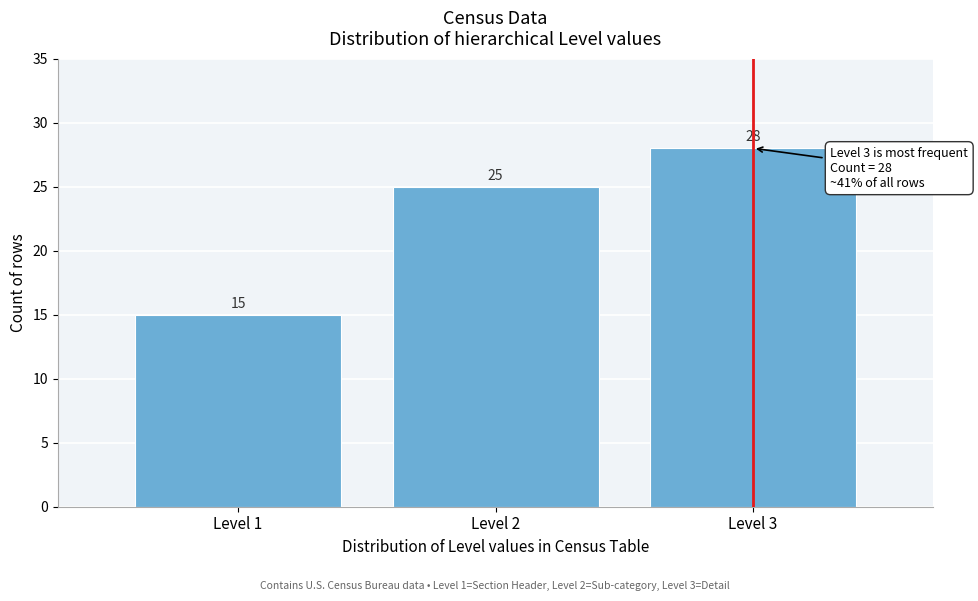

Reading left to right, transcribe this chart: for each bar, give the range it covers on the x-axis and its height.

0.5 to 1.5: 15
1.5 to 2.5: 25
2.5 to 3.5: 28